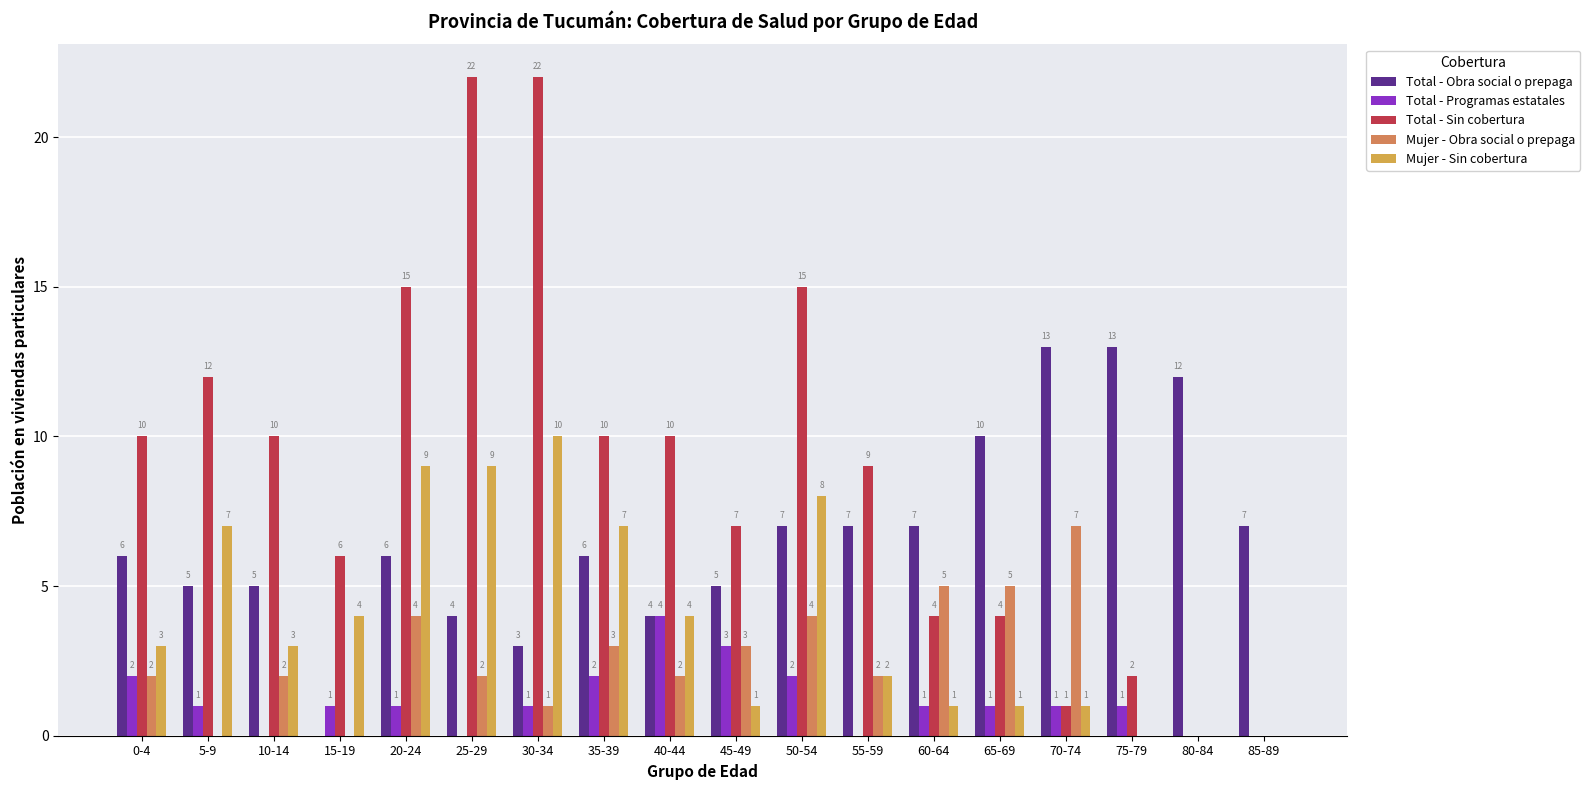

Reading left to right, transcribe all the data shown in this chart.

Total - Obra social o prepaga: 0-4=6	5-9=5	10-14=5	15-19=0	20-24=6	25-29=4	30-34=3	35-39=6	40-44=4	45-49=5	50-54=7	55-59=7	60-64=7	65-69=10	70-74=13	75-79=13	80-84=12	85-89=7
Total - Programas estatales: 0-4=2	5-9=1	10-14=0	15-19=1	20-24=1	25-29=0	30-34=1	35-39=2	40-44=4	45-49=3	50-54=2	55-59=0	60-64=1	65-69=1	70-74=1	75-79=1	80-84=0	85-89=0
Total - Sin cobertura: 0-4=10	5-9=12	10-14=10	15-19=6	20-24=15	25-29=22	30-34=22	35-39=10	40-44=10	45-49=7	50-54=15	55-59=9	60-64=4	65-69=4	70-74=1	75-79=2	80-84=0	85-89=0
Mujer - Obra social o prepaga: 0-4=2	5-9=0	10-14=2	15-19=0	20-24=4	25-29=2	30-34=1	35-39=3	40-44=2	45-49=3	50-54=4	55-59=2	60-64=5	65-69=5	70-74=7	75-79=0	80-84=0	85-89=0
Mujer - Sin cobertura: 0-4=3	5-9=7	10-14=3	15-19=4	20-24=9	25-29=9	30-34=10	35-39=7	40-44=4	45-49=1	50-54=8	55-59=2	60-64=1	65-69=1	70-74=1	75-79=0	80-84=0	85-89=0